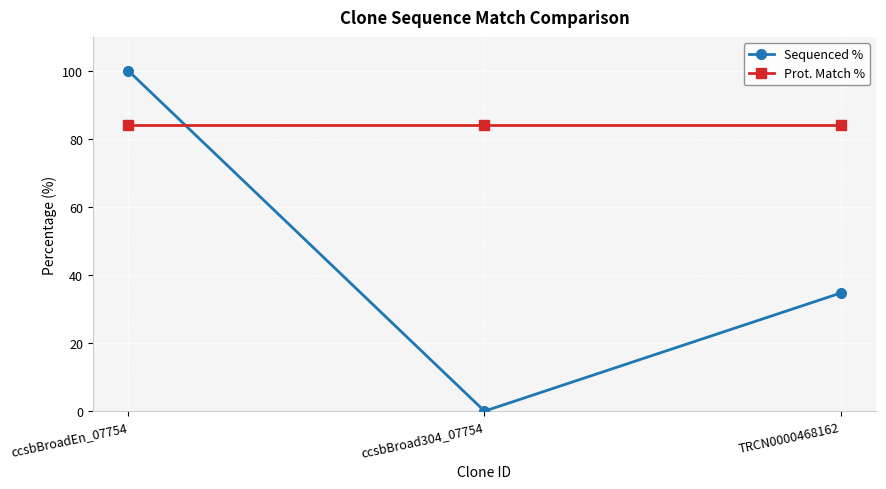

Which series changed the most between ccsbBroadEn_07754 and TRCN0000468162?

Sequenced %